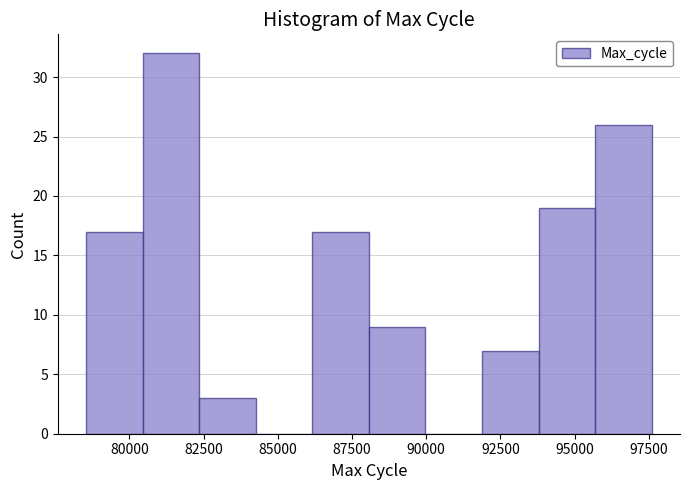

Around what value on the x-axis is the tallest bar? Give the approximate position of its centre, as read against the axis.

81500